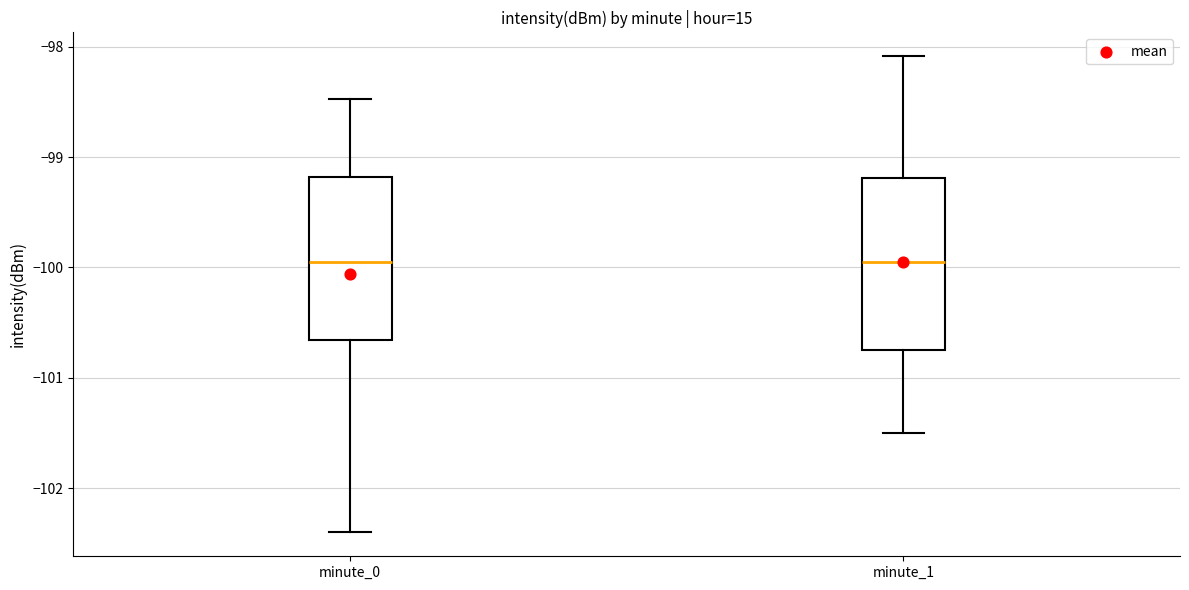

Reading left to right, read every box against the y-axis: the position of its median line, the range the box covers, and the ends of its whiskers. The values are not printed on the chart, so give them approximately, as read against the axis.

minute_0: median -100.0, box -100.7 to -99.2, whiskers -102.4 to -98.5
minute_1: median -100.0, box -100.7 to -99.2, whiskers -101.5 to -98.1